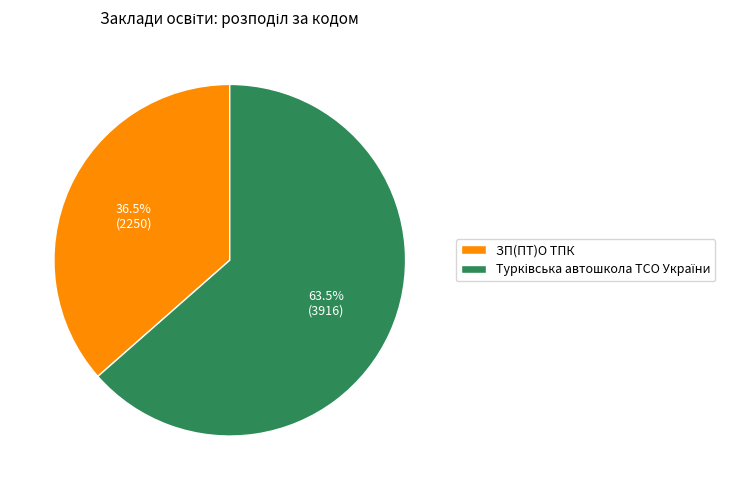

Does any single category account for the majority?

Yes